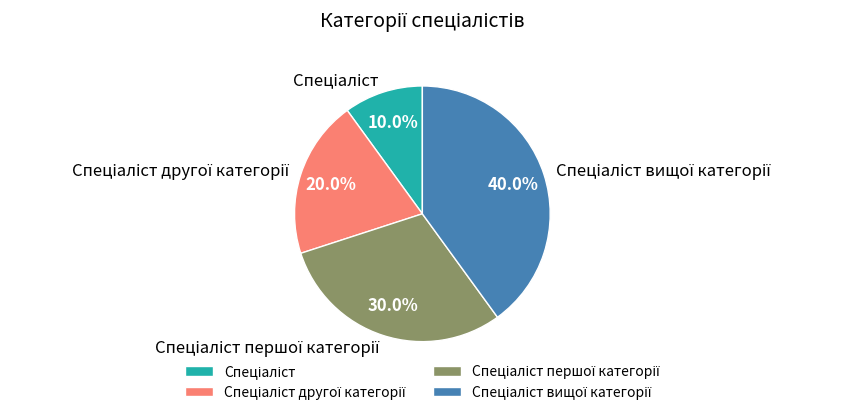

Is there any slice that represents more than half of the pie?

No